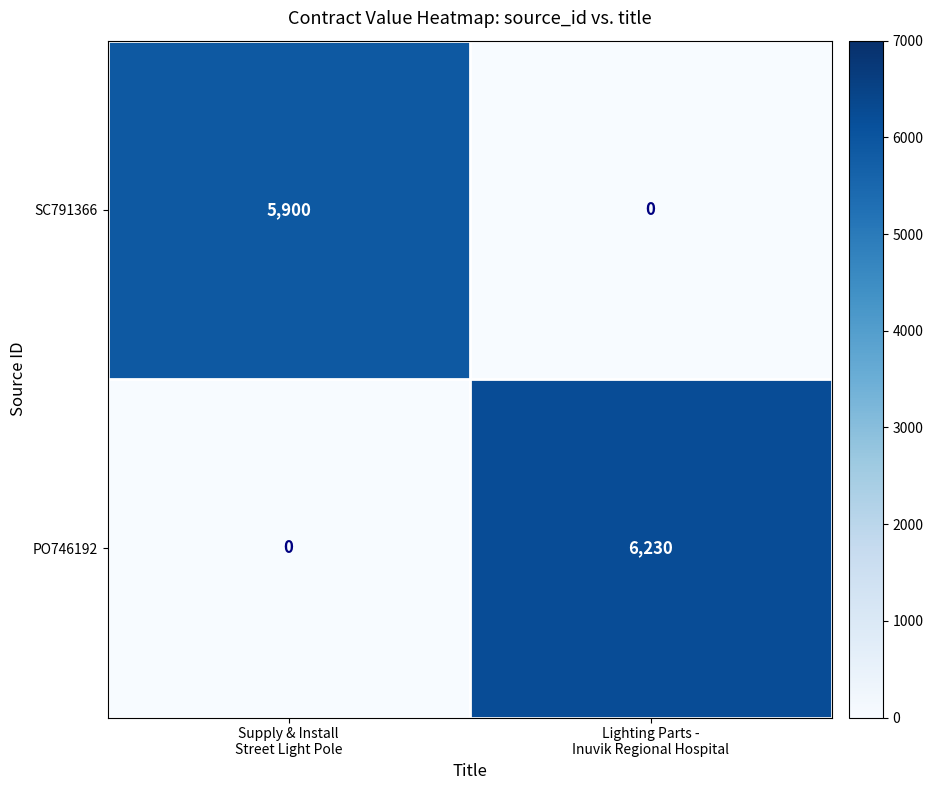

Reading right to left, list all the values displayed in this chart.

SC791366: 0	5900
PO746192: 6230	0